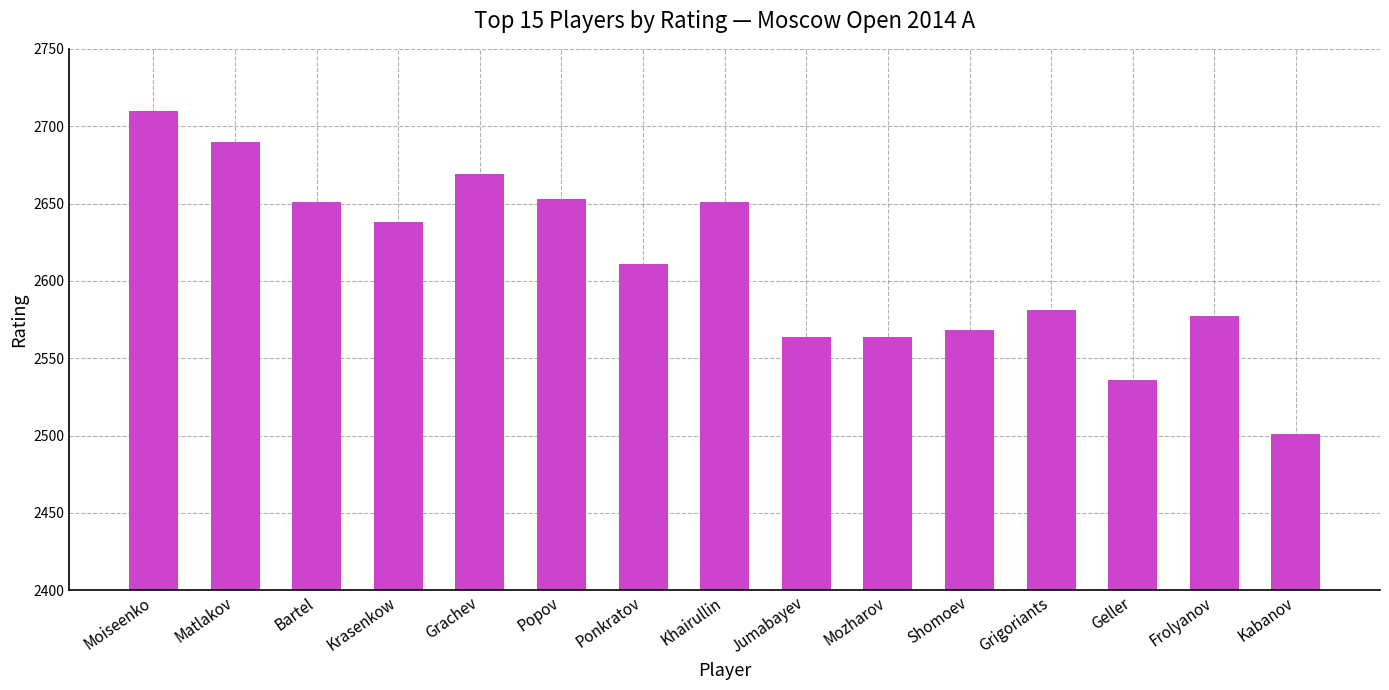

At which category does the chart reach its minimum across all series?

Kabanov